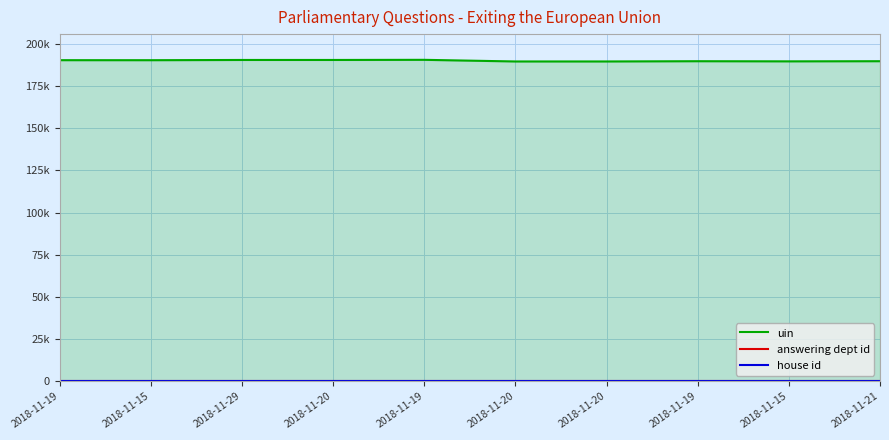

What is the difference between the maximum and minimum values in the uin series?

975